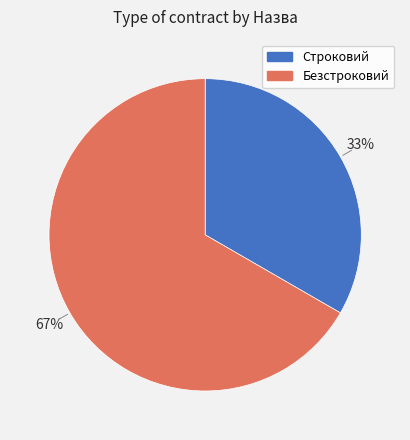

Which category has the smallest portion of the pie?

Строковий